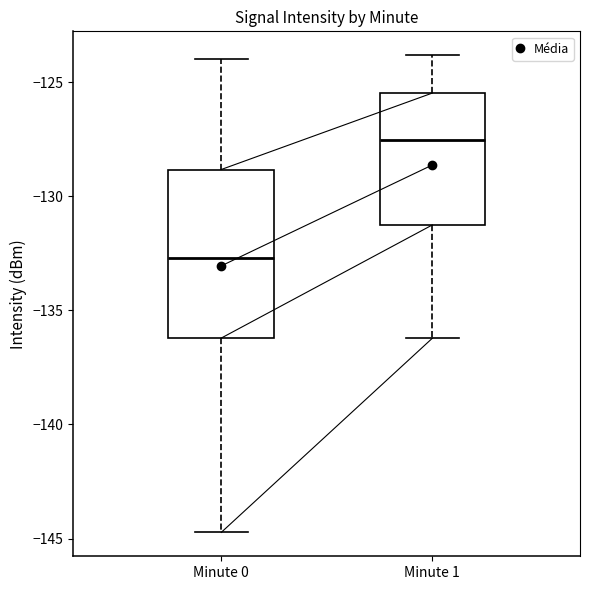

Which box's median line is the highest?

Minute 1